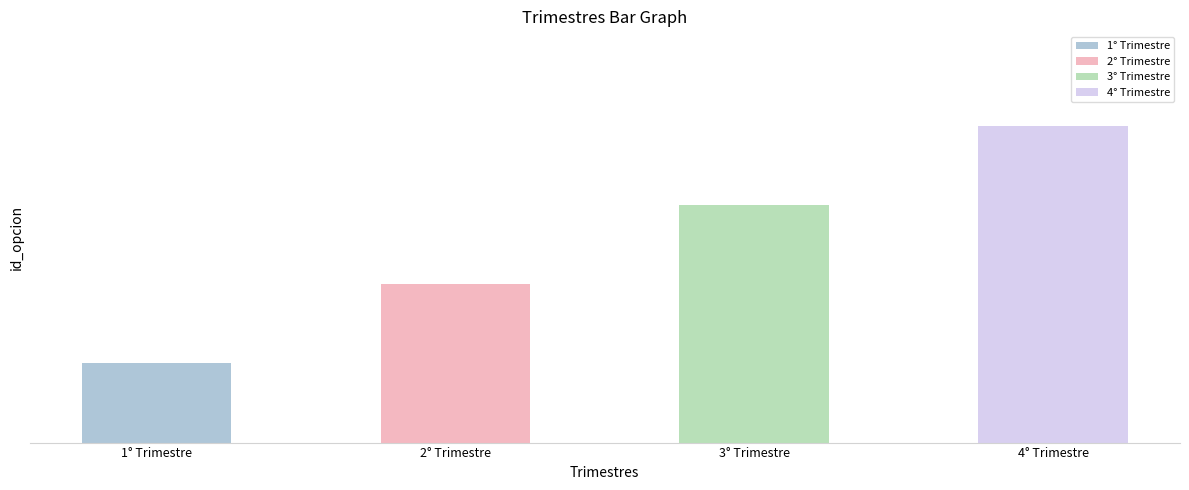

Is it true that the value at 2° Trimestre is 3?

False